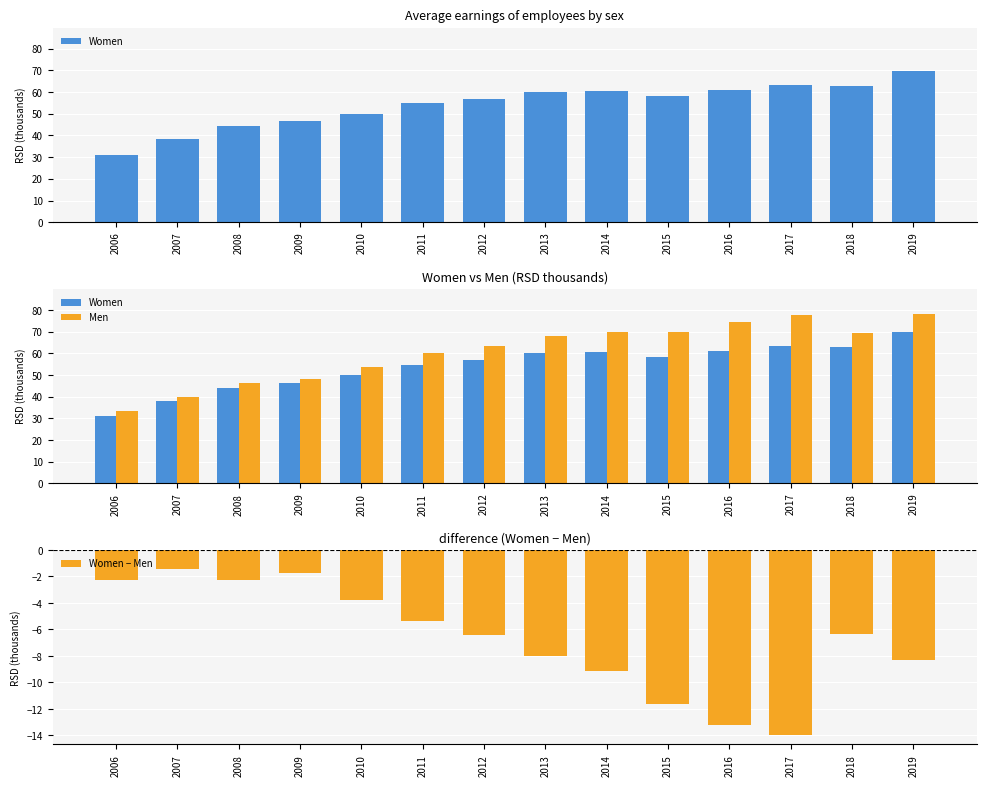

What are all the series names shown in the legend?

Women, Men, Women − Men